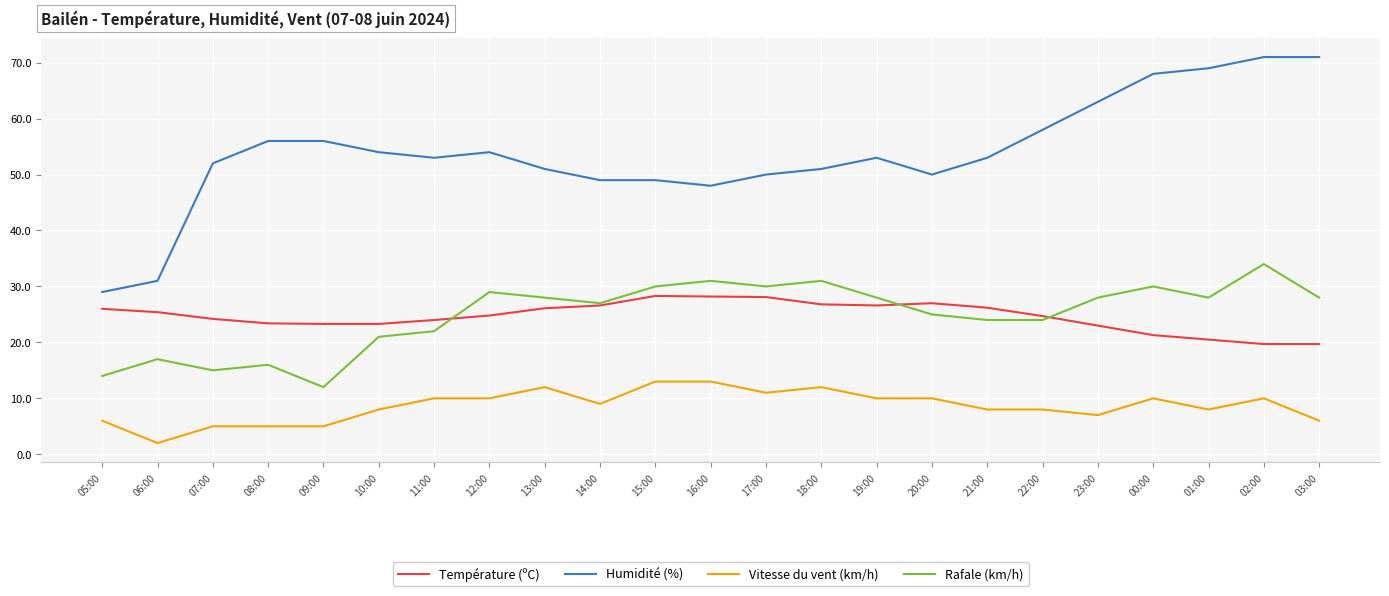

How many lines are shown in the chart?

4